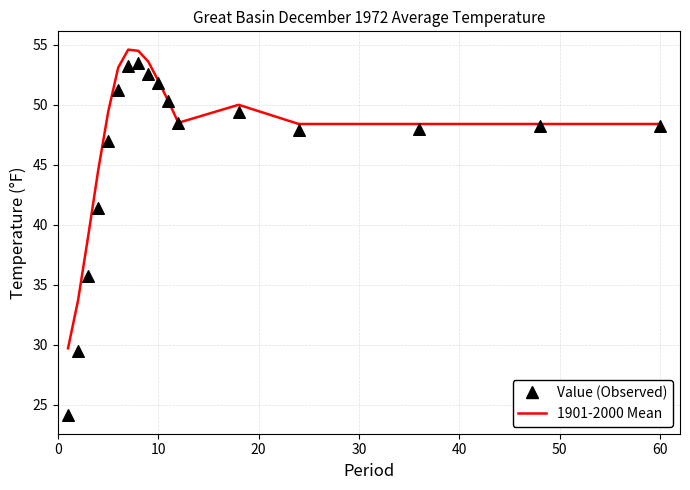

Which series has the largest Y range (max minus min)?

Value